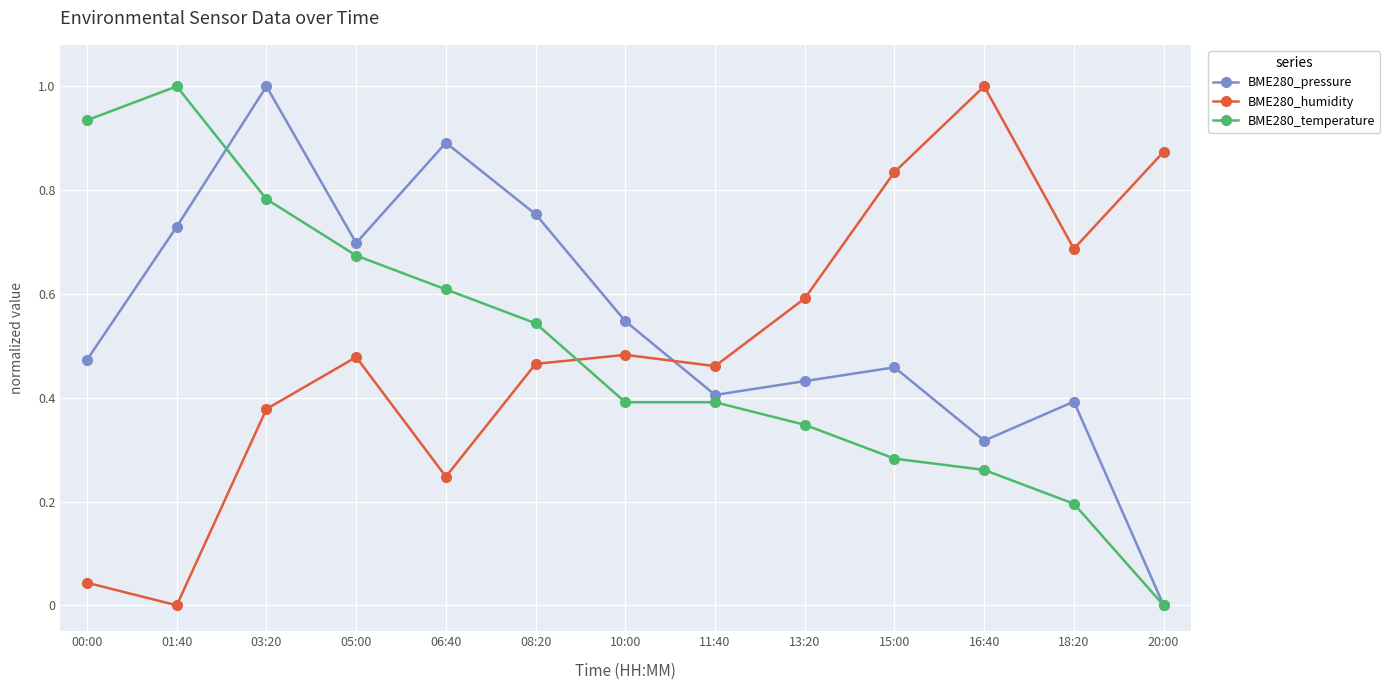

Where do BME280_humidity and BME280_temperature first cross each other?

08:20 and 10:00